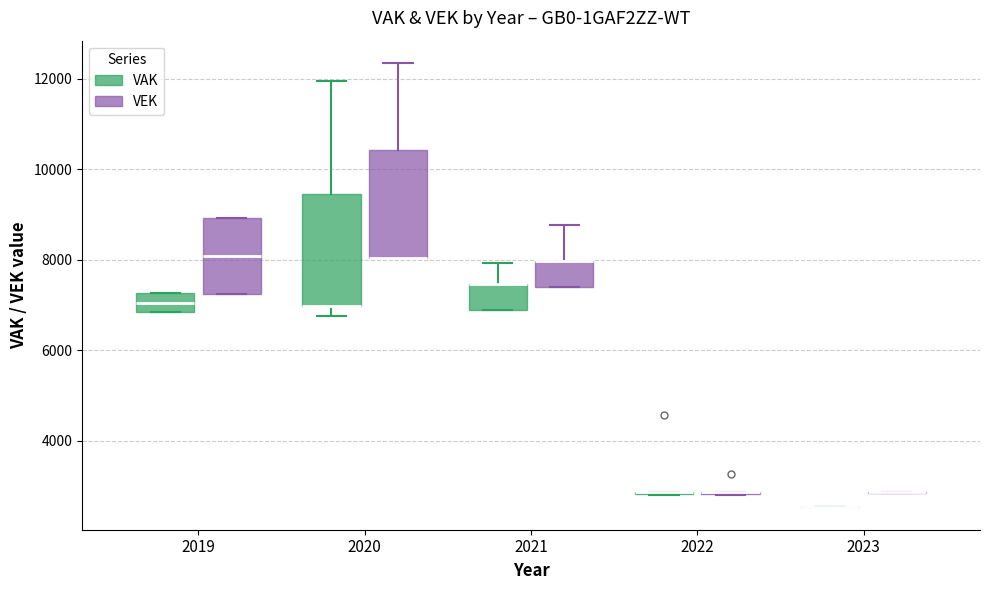

Reading left to right, transcribe this box plot: for each box, give where its median line is, the range the box spans, and where its two whiskers end, as read against the y-axis. The values are not printed on the chart, so give them approximately, as read against the axis.

2019 (VAK): median 7000, box 6800 to 7200, whiskers 6800 to 7200
2019 (VEK): median 8000, box 7200 to 9000, whiskers 7200 to 9000
2020 (VAK): median 7000 (drawn on the box's lower edge), box 7000 to 9400, whiskers 6800 to 12000
2020 (VEK): median 8000 (drawn on the box's lower edge), box 8000 to 10400, whiskers 8000 to 12400
2021 (VAK): median 7400 (drawn on the box's upper edge), box 6800 to 7400, whiskers 6800 to 8000
2021 (VEK): median 8000 (drawn on the box's upper edge), box 7400 to 8000, whiskers 7400 to 8800
2022 (VAK): box collapsed to a line at 2800, whiskers 2800 to 2800
2022 (VEK): box collapsed to a line at 2800, whiskers 2800 to 2800
2023 (VAK): box collapsed to a line at 2600, whiskers 2600 to 2600
2023 (VEK): box collapsed to a line at 2800, whiskers 2800 to 2800